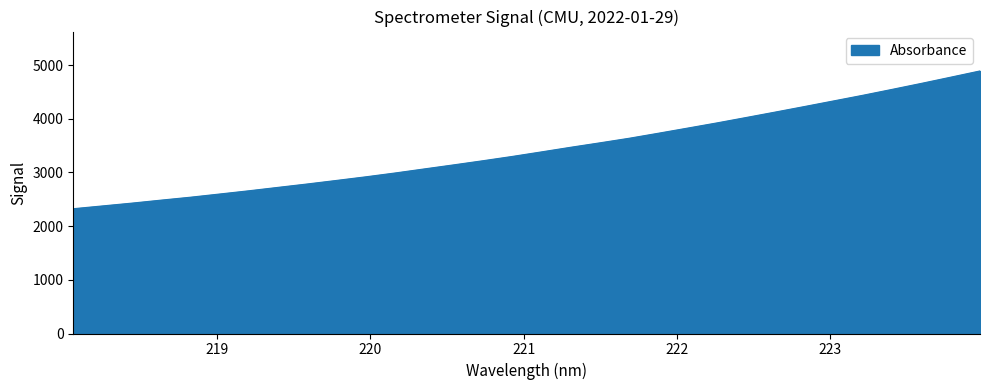

What is the maximum value shown in the chart?

4890.8